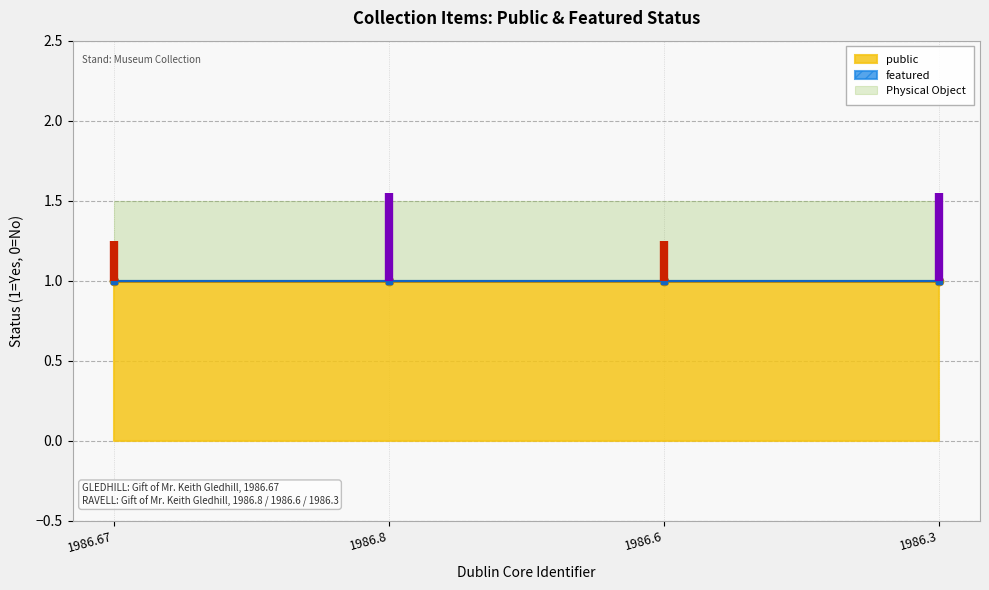

How many lines are shown in the chart?

2